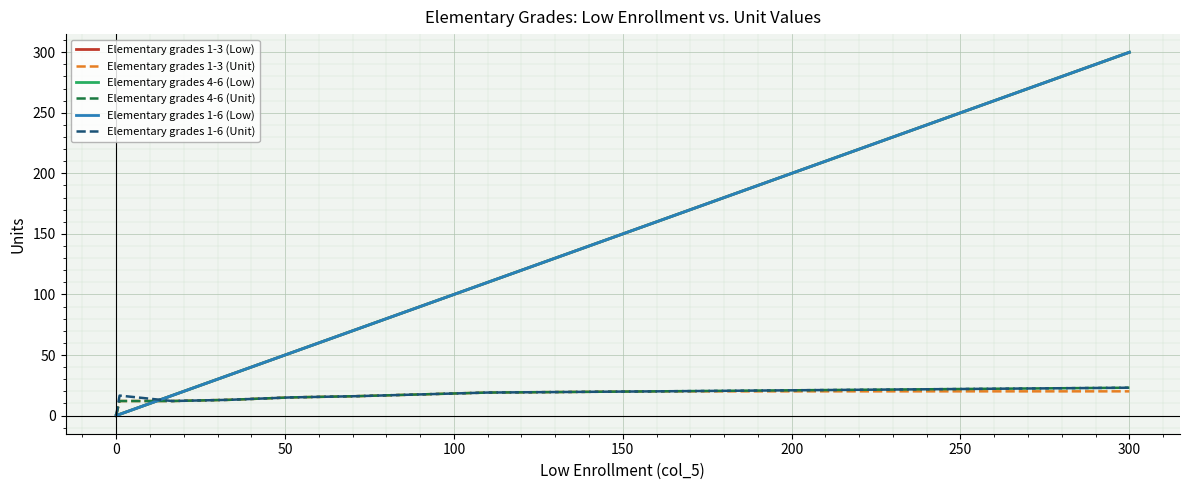

Is this an area chart (filled region under the line)?

No